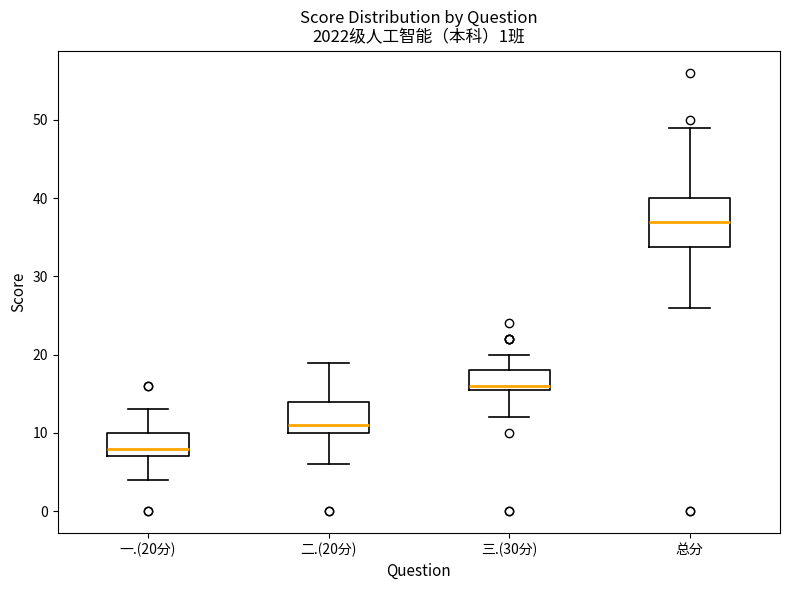

Reading left to right, read every box against the y-axis: the position of its median line, the range the box covers, and the ends of its whiskers. The values are not printed on the chart, so give them approximately, as read against the axis.

一.(20分): median 8, box 7 to 10, whiskers 4 to 13
二.(20分): median 11, box 10 to 14, whiskers 6 to 19
三.(30分): median 16 (just above the box's lower edge), box 16 to 18, whiskers 12 to 20
总分: median 37, box 34 to 40, whiskers 26 to 49